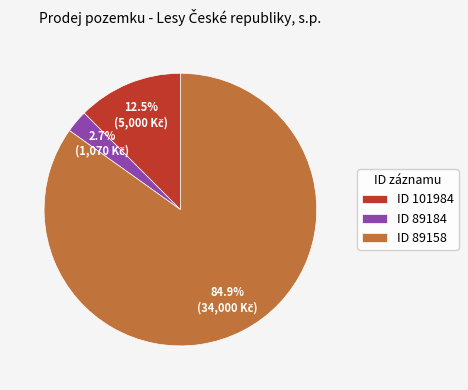

To the nearest percent, what is the difference between the largest and smallest slice percentages?

82%